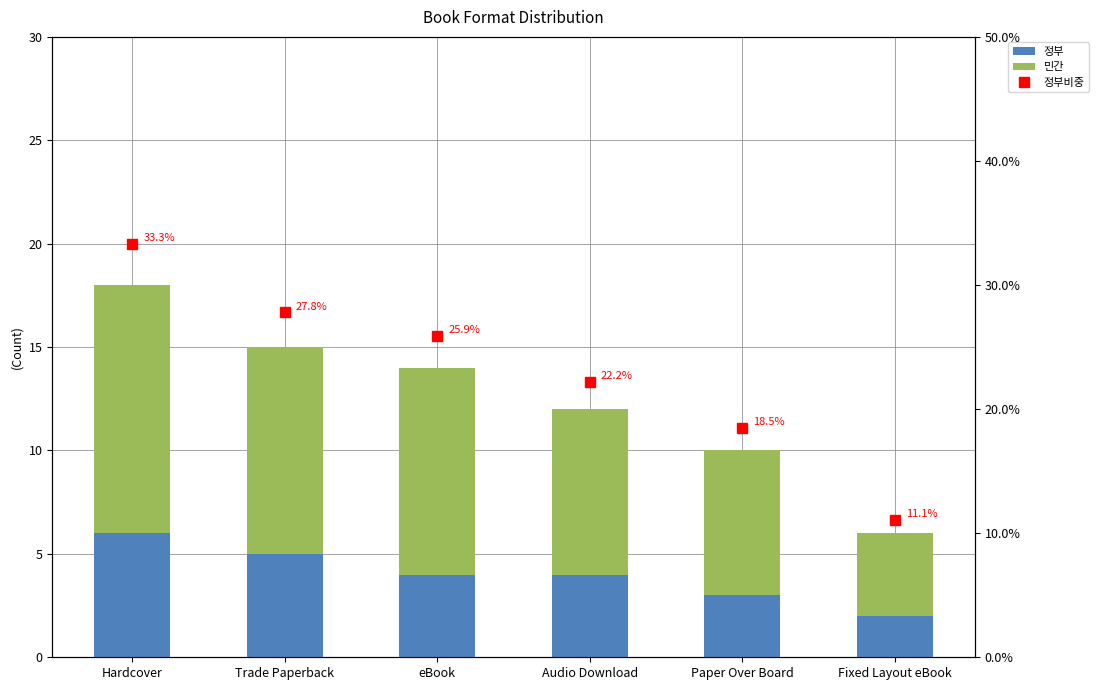

Which series has the largest range (max minus min)?

정부비중